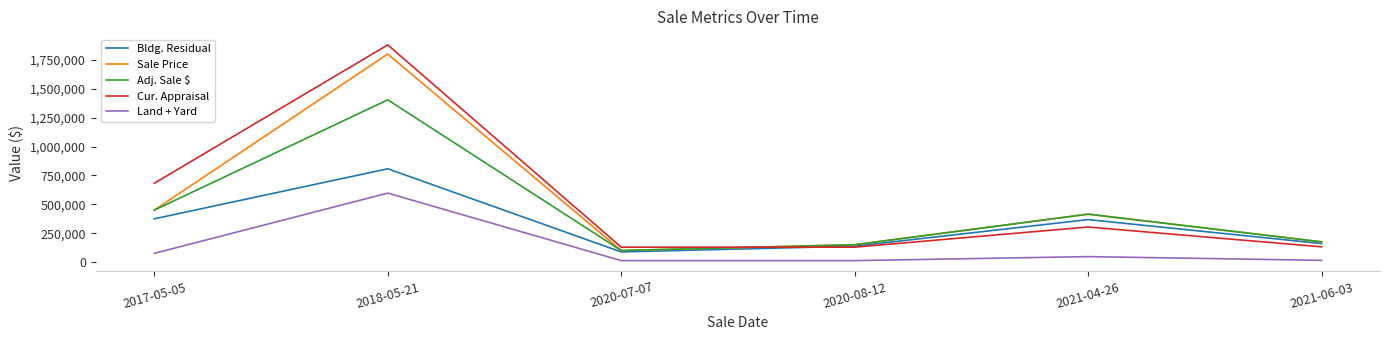

Which series changed the most between 2018-05-21 and 2021-04-26?

Cur. Appraisal